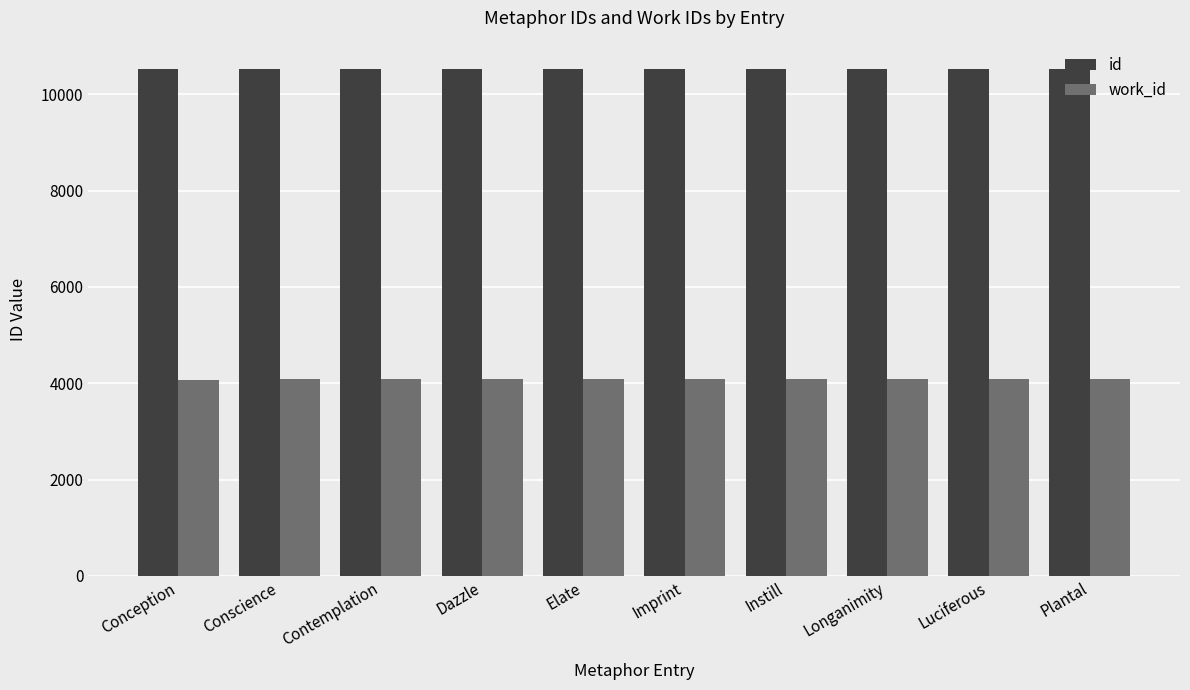

What is the spread (max minus min) of values at Instill?

6444